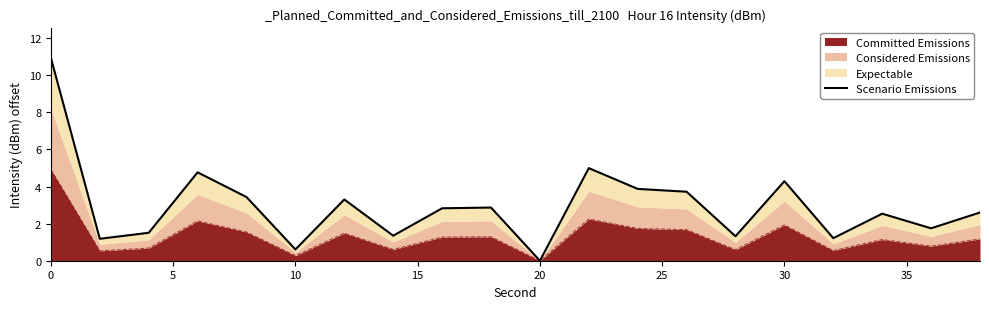

What is the highest value of the Committed Emissions series?

4.9